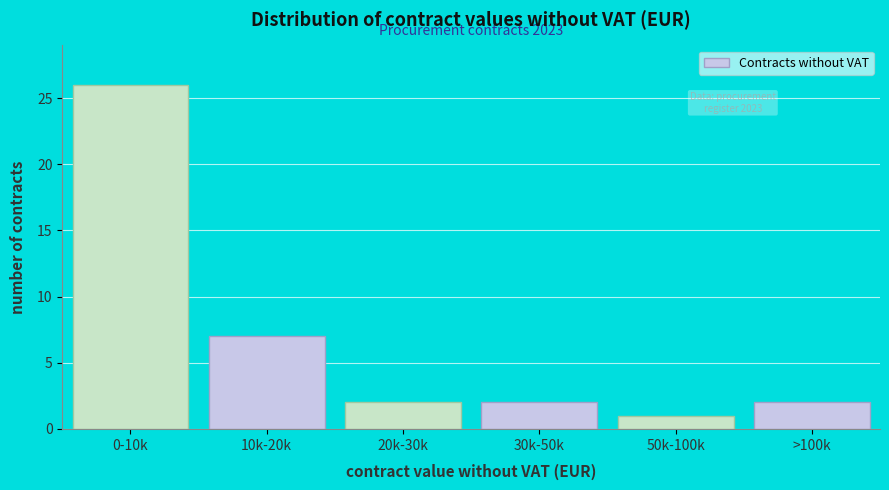

Reading left to right, list all the values displayed in this chart.

26	7	2	2	1	2